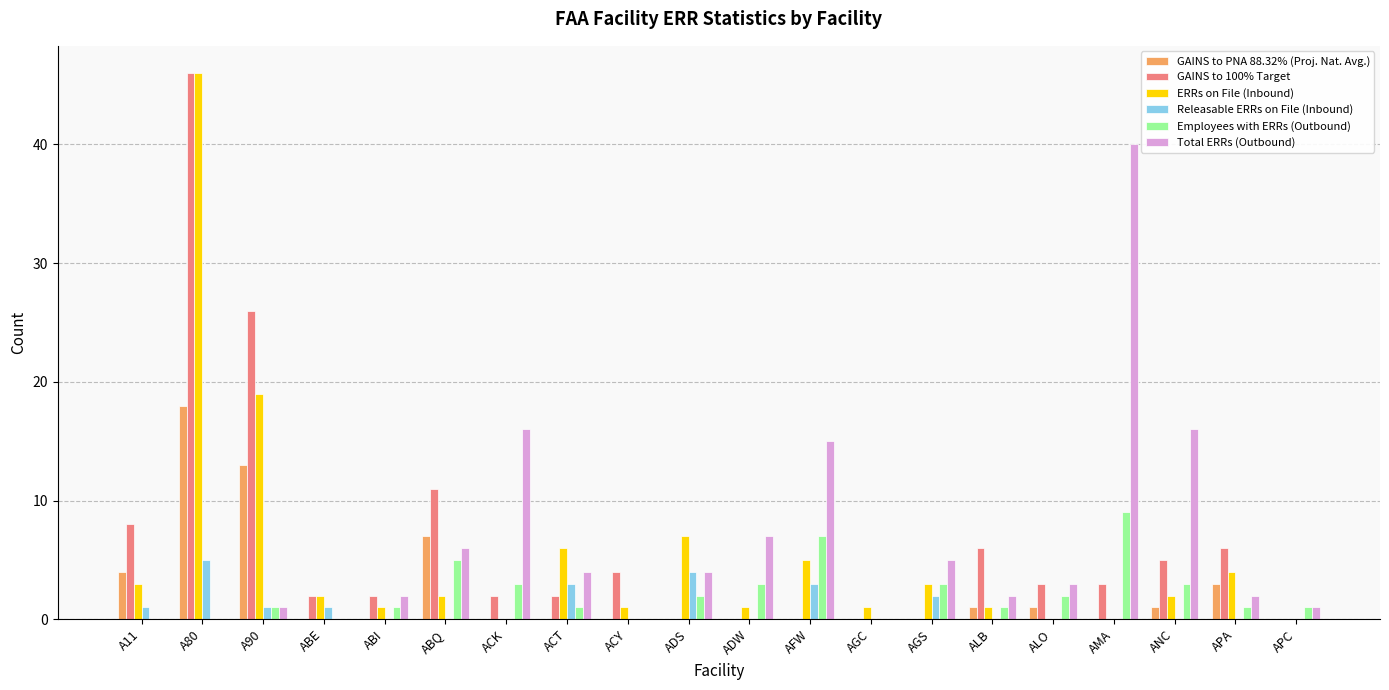

Reading left to right, what are all the values shown in this chart?

GAINS to PNA 88.32% (Proj. Nat. Avg.): 4	18	13	0	0	7	0	0	0	0	0	0	0	0	1	1	0	1	3	0
GAINS to 100% Target: 8	46	26	2	2	11	2	2	4	0	0	0	0	0	6	3	3	5	6	0
ERRs on File (Inbound): 3	46	19	2	1	2	0	6	1	7	1	5	1	3	1	0	0	2	4	0
Releasable ERRs on File (Inbound): 1	5	1	1	0	0	0	3	0	4	0	3	0	2	0	0	0	0	0	0
Employees with ERRs (Outbound): 0	0	1	0	1	5	3	1	0	2	3	7	0	3	1	2	9	3	1	1
Total ERRs (Outbound): 0	0	1	0	2	6	16	4	0	4	7	15	0	5	2	3	40	16	2	1